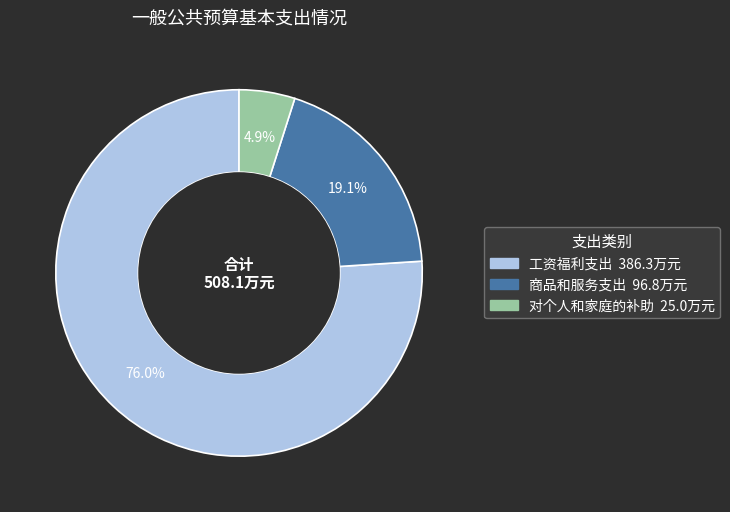

Is 对个人和家庭的补助 the majority of the pie?

No